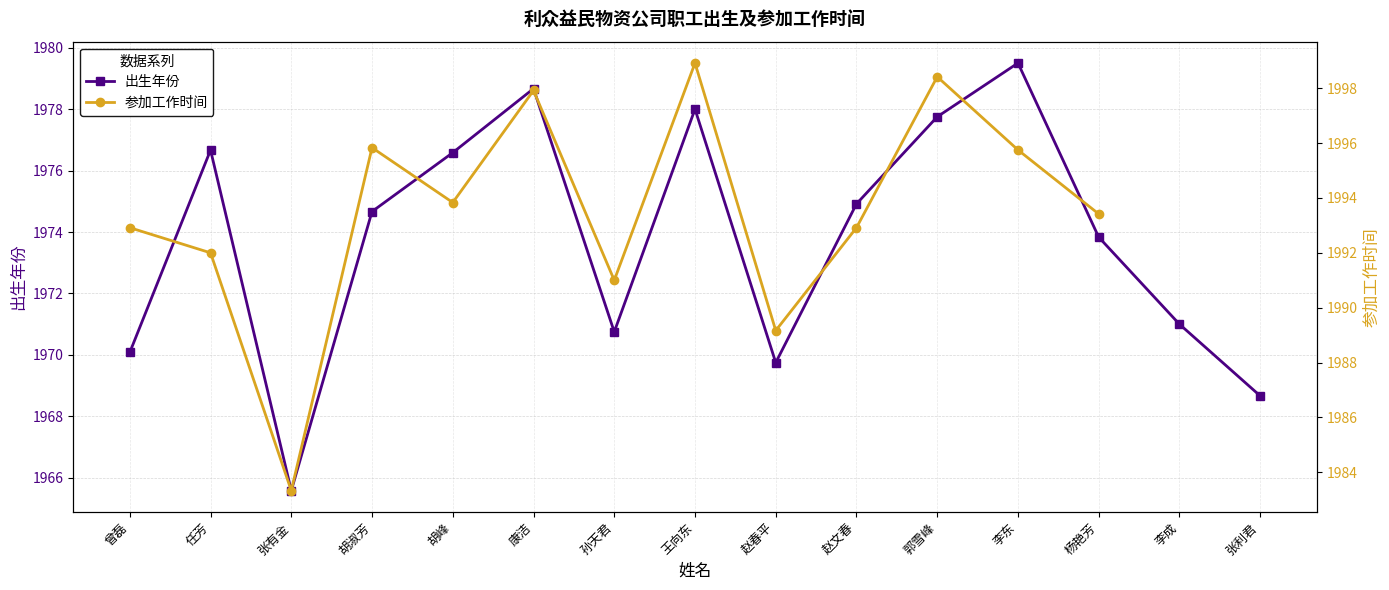

Which label corresponds to the smallest value in the chart?

张有金